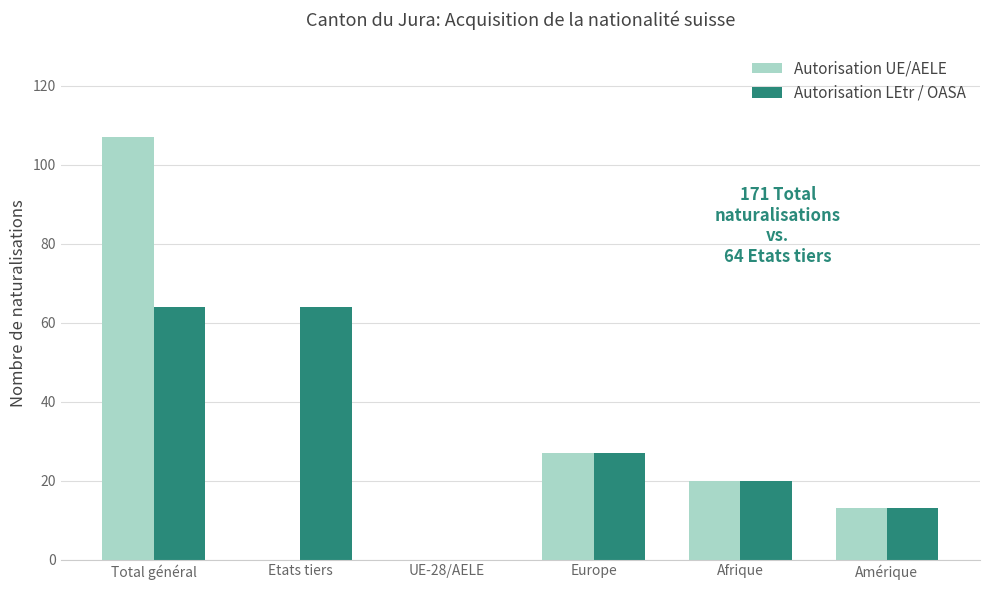

Is it true that Autorisation LEtr / OASA equals 13 at Amérique?

True